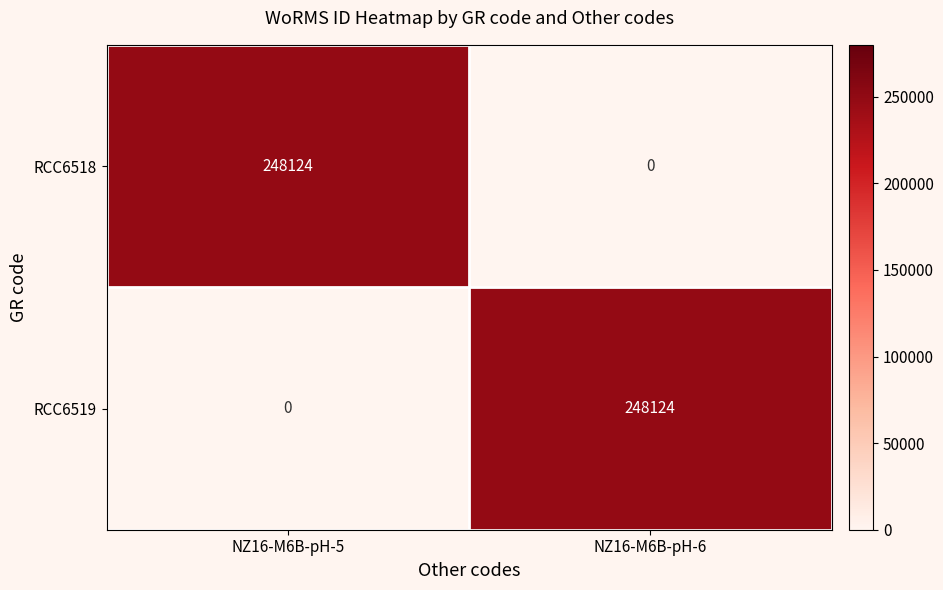

What is the highest value of the RCC6518 series?

248124